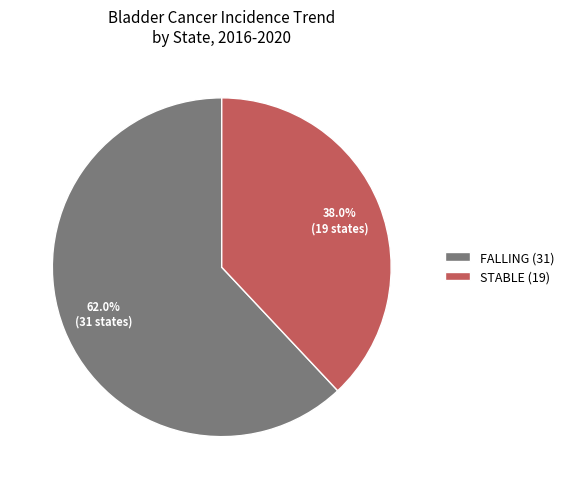

Between FALLING (31) and STABLE (19), which is larger?

FALLING (31)